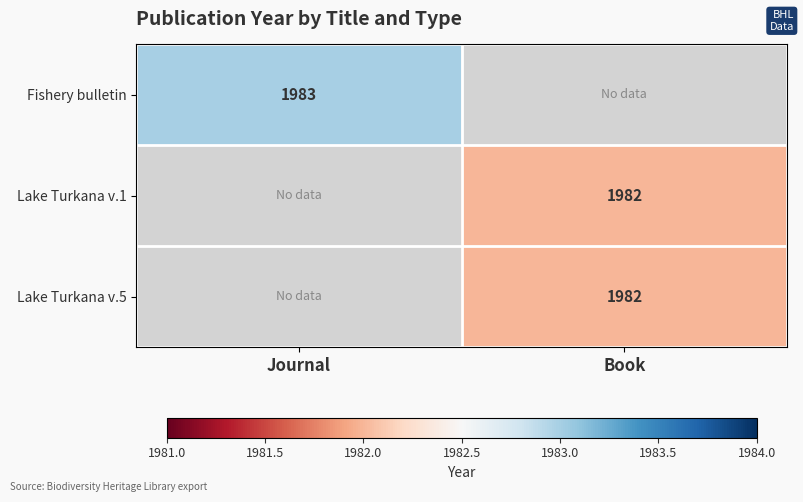

Is it true that Lake Turkana v.1 equals 814 at Book?

False